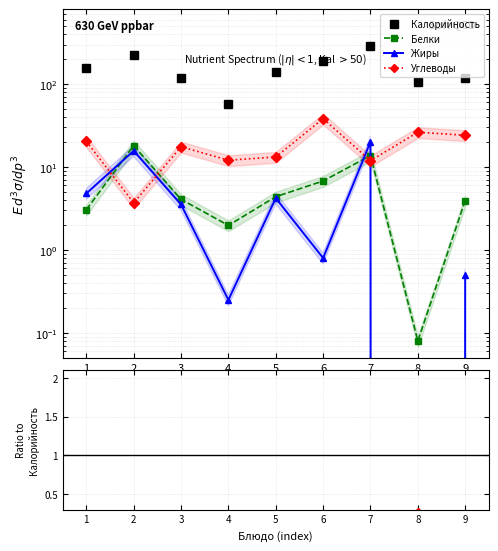

What are all the series names shown in the legend?

Калорийность, Белки, Жиры, Углеводы